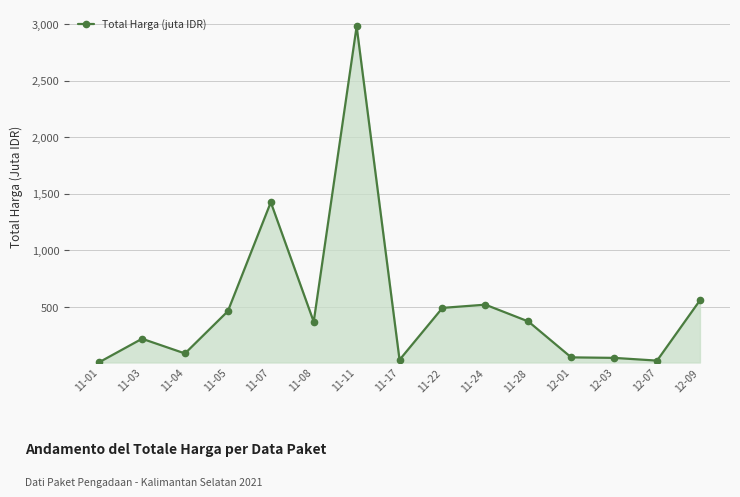

At which label is the value closest to 1495?

11-07